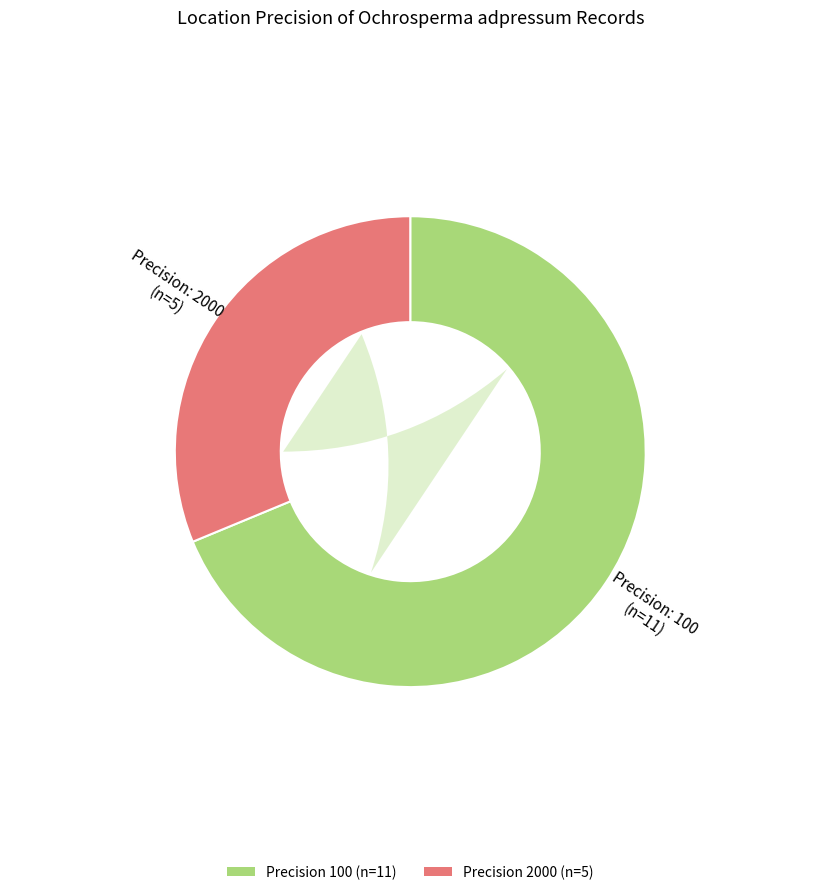

Which has a higher value, 100 or 2000?

100